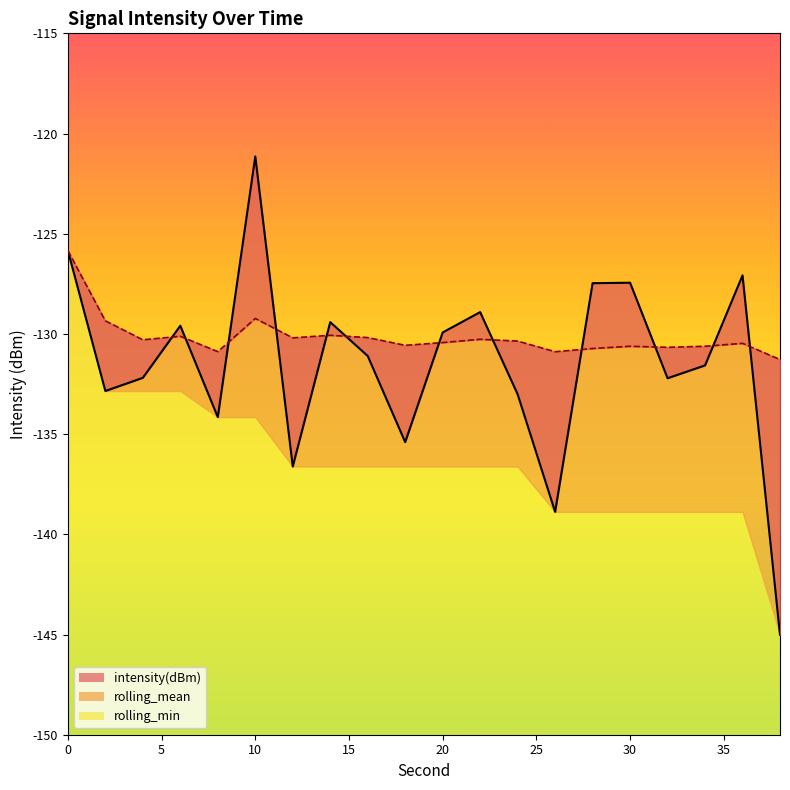

At which category does intensity(dBm) reach its first local peak?

6